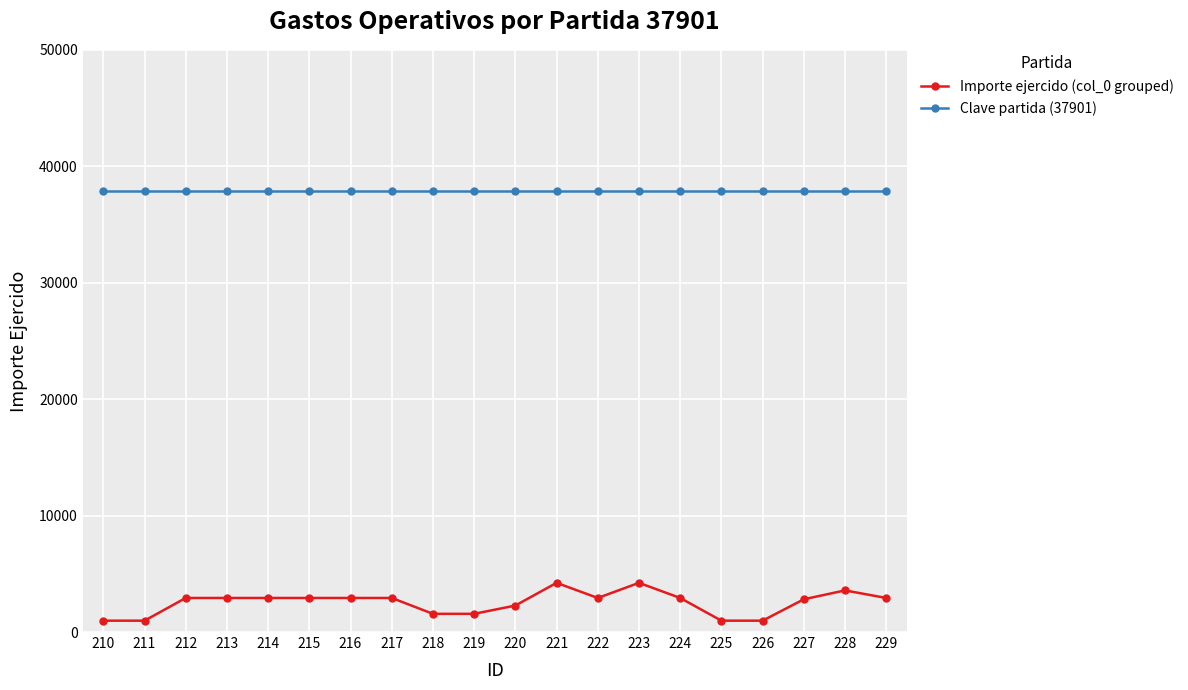

What is the value of the Importe ejercido (col_0 grouped) point at the 12th from the left?

4225.0